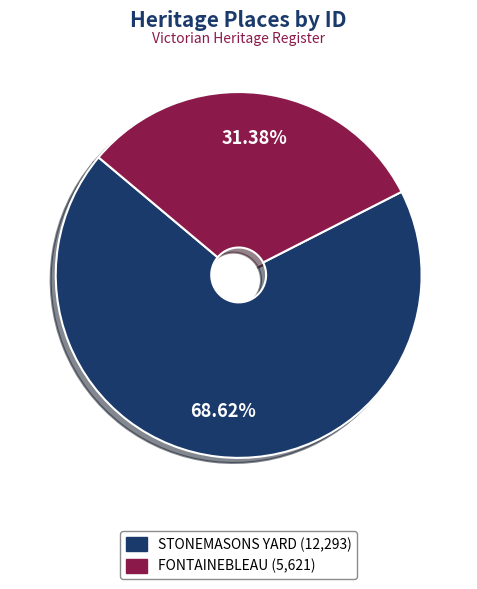

What percentage is the STONEMASONS YARD slice, to the nearest percent?

69%